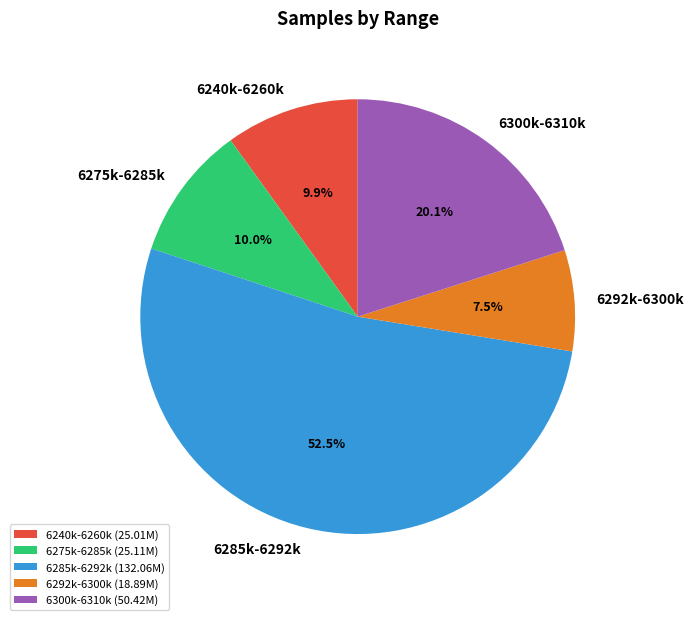

Approximately how many times larger is the value at 6300k-6310k compared to 6292k-6300k?

2.7